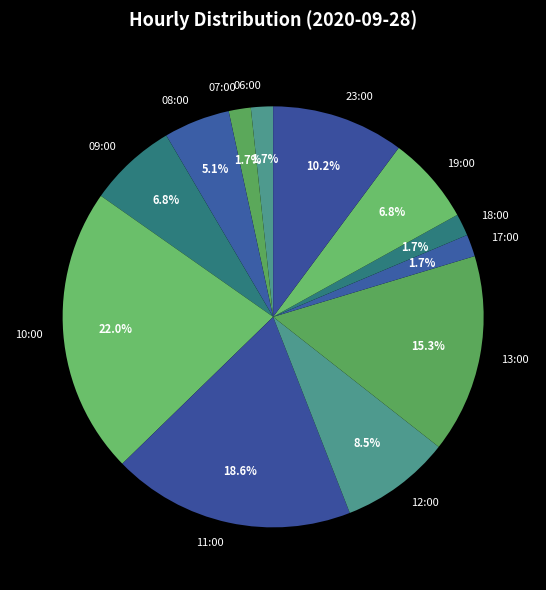

Is the sum of 18:00 and 12:00 greater than half?

No